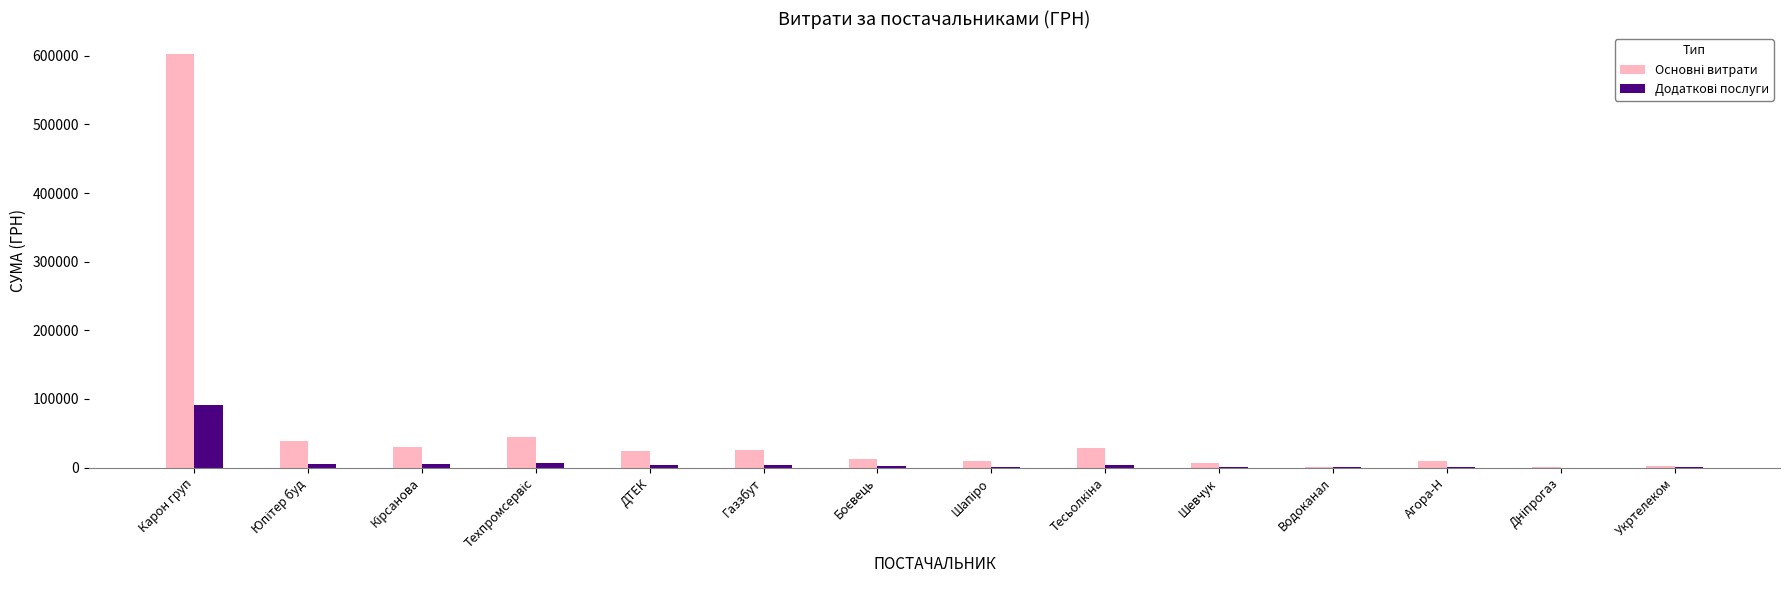

Which label corresponds to the largest value in the chart?

Карон груп